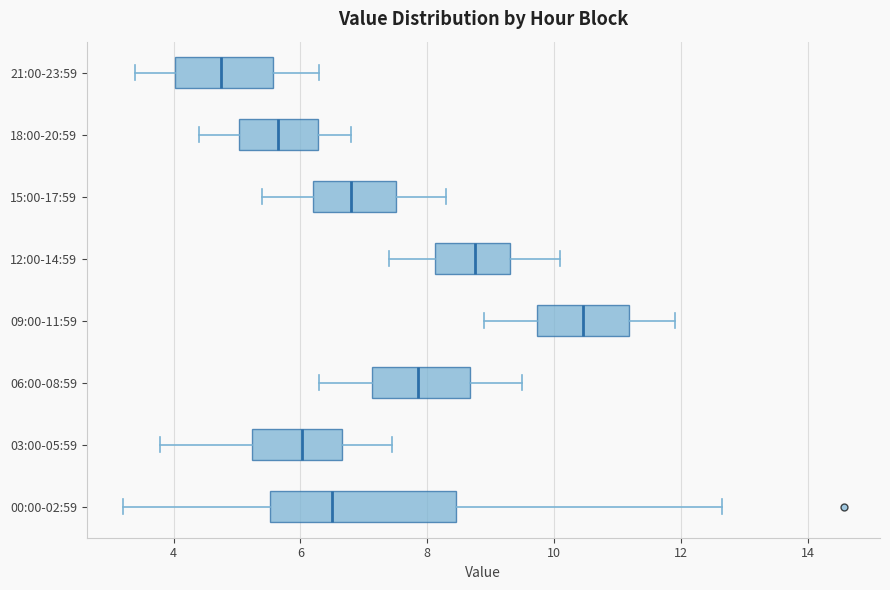

Which box's median line is the furthest to the left?

21:00-23:59